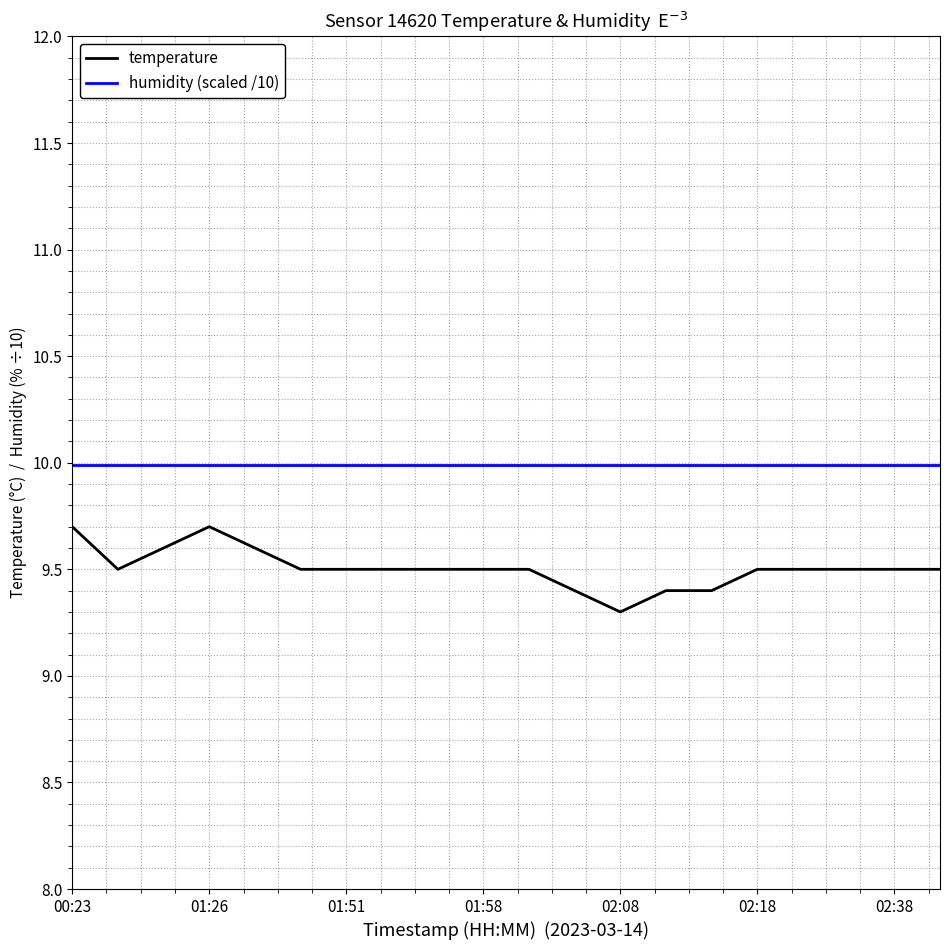

Rank the series by their average value, from highest to lowest.

humidity (scaled /10), temperature